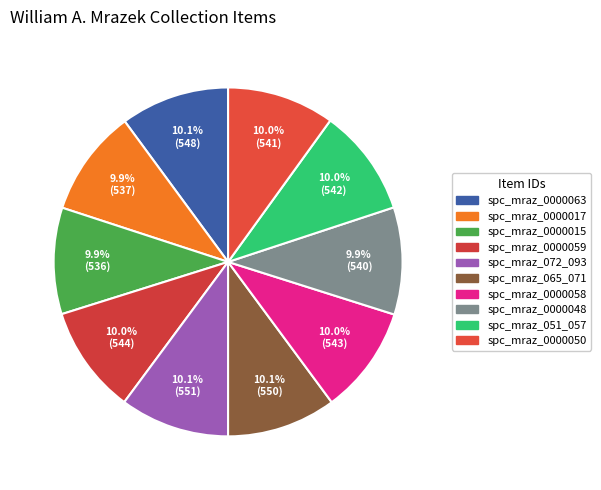

To the nearest percent, what portion does spc_mraz_065_071 represent?

10%